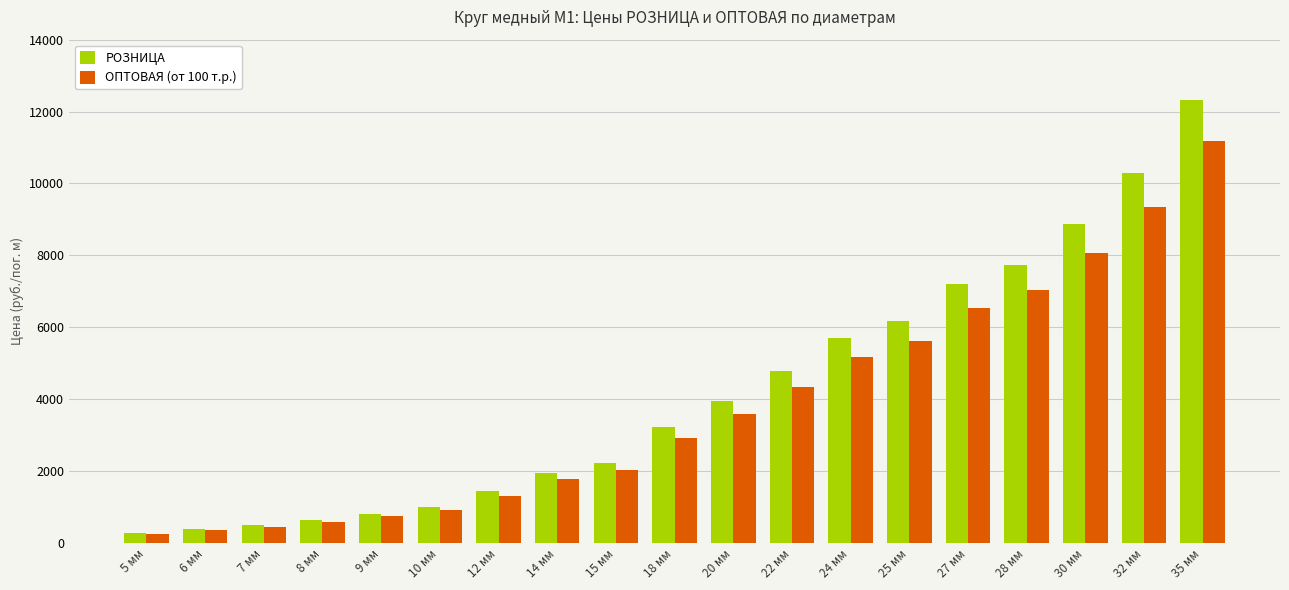

What is the label of the 7th bar from the left?

12 мм